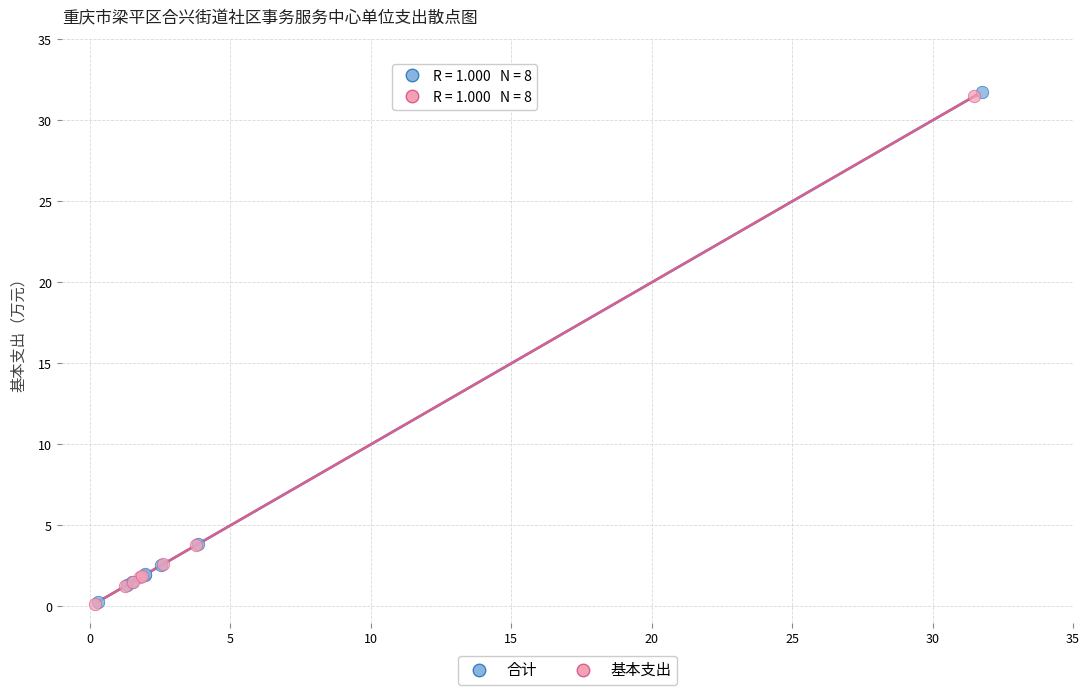

Which series has the largest Y range (max minus min)?

合计